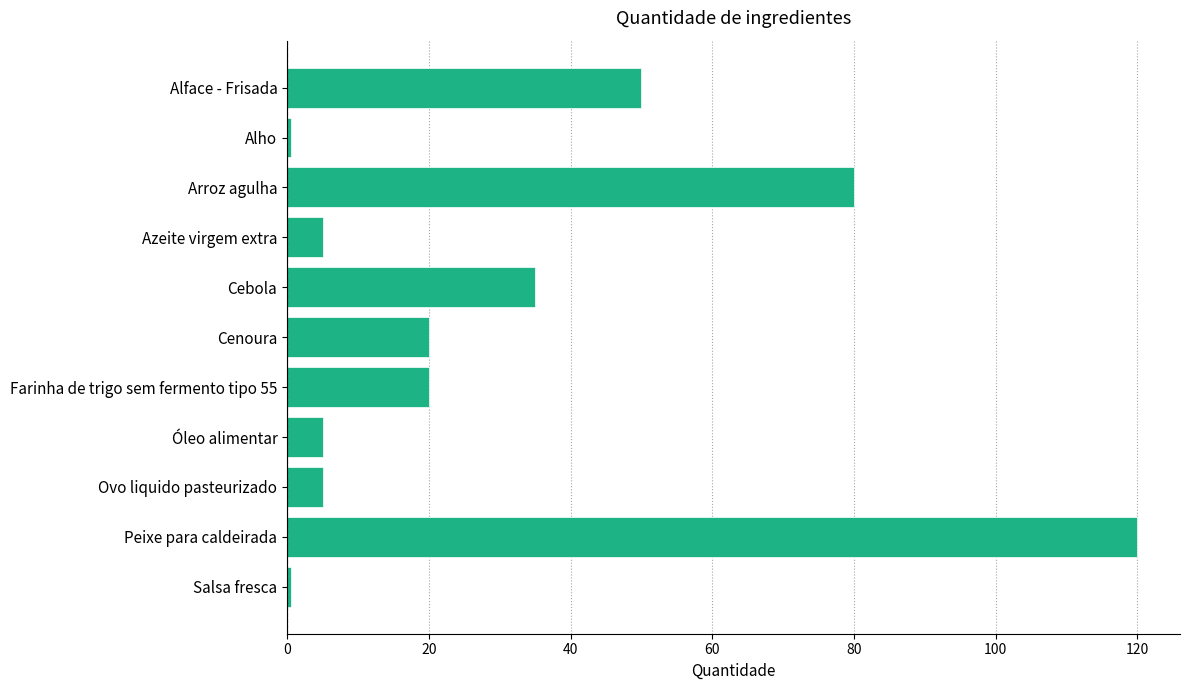

What is the difference between the values at Farinha de trigo sem fermento tipo 55 and Cebola?

15.0